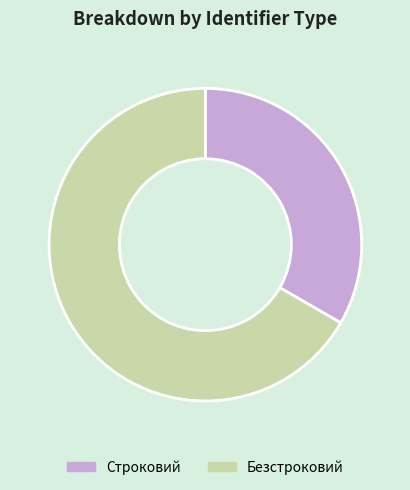

Is the sum of Строковий and Безстроковий greater than half?

Yes